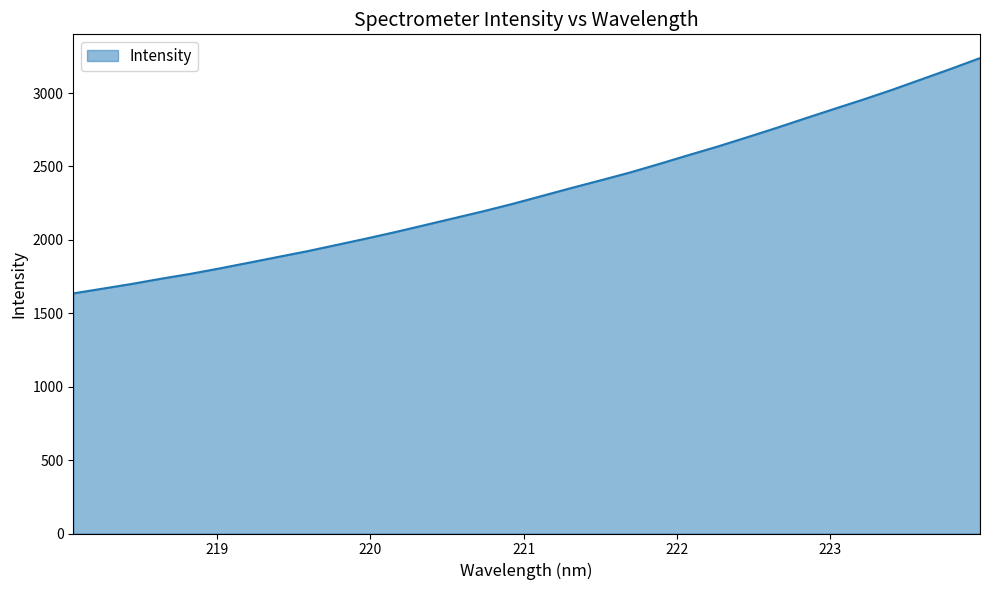

What is the greatest value displayed?

3237.7